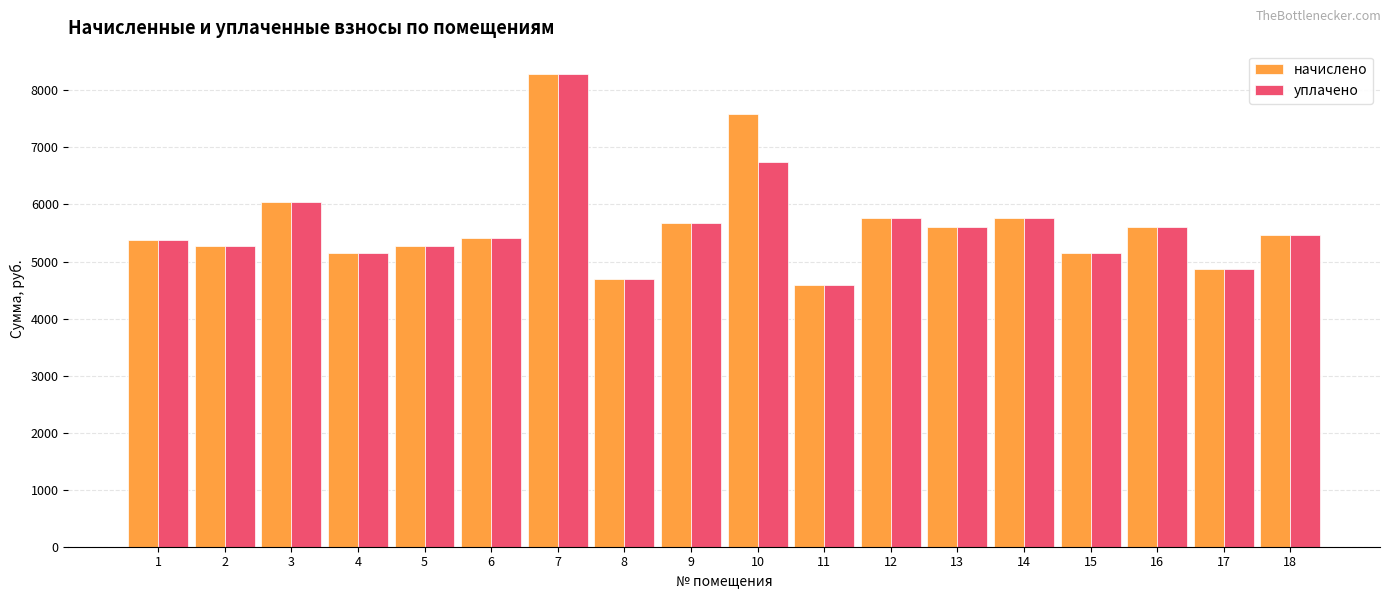

Are the bars grouped side by side (vs. stacked)?

Yes